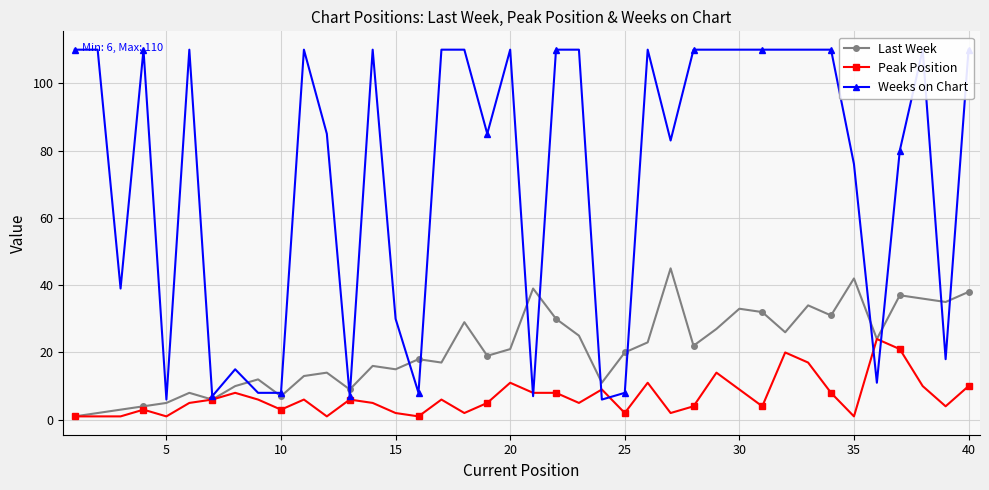

What is the maximum value for Last Week?

45